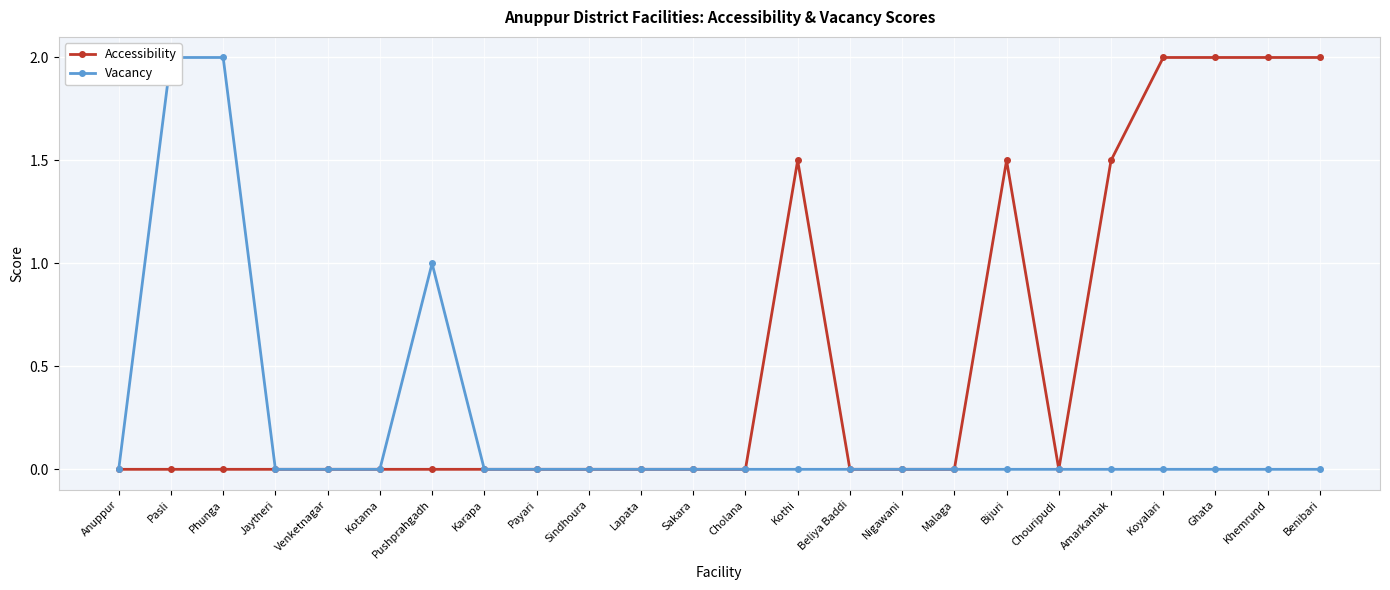

How many lines are shown in the chart?

2